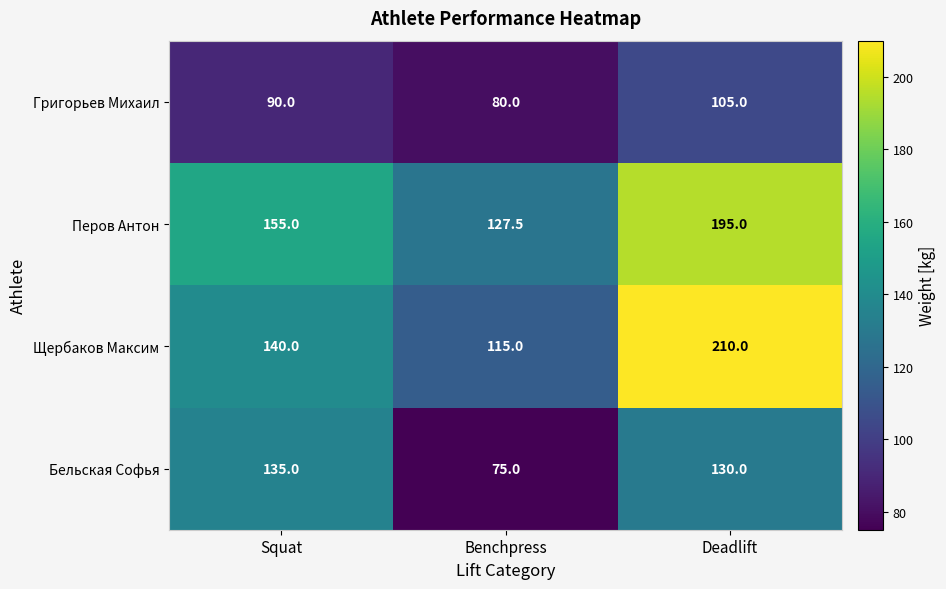

How many distinct data groups are displayed?

4